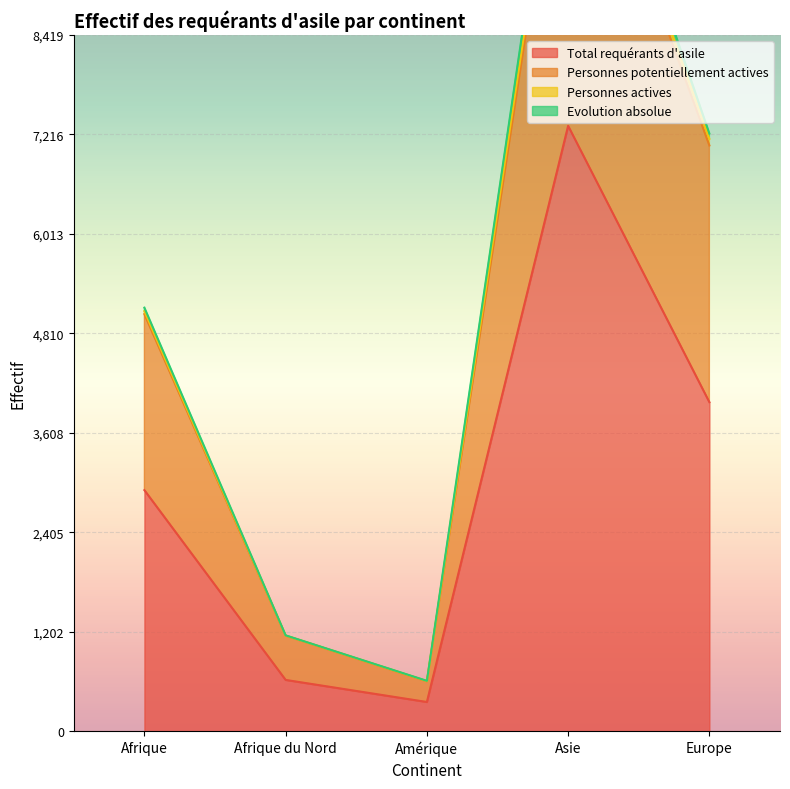

True or false: Personnes potentiellement actives has a value of 5044 at Afrique.

True